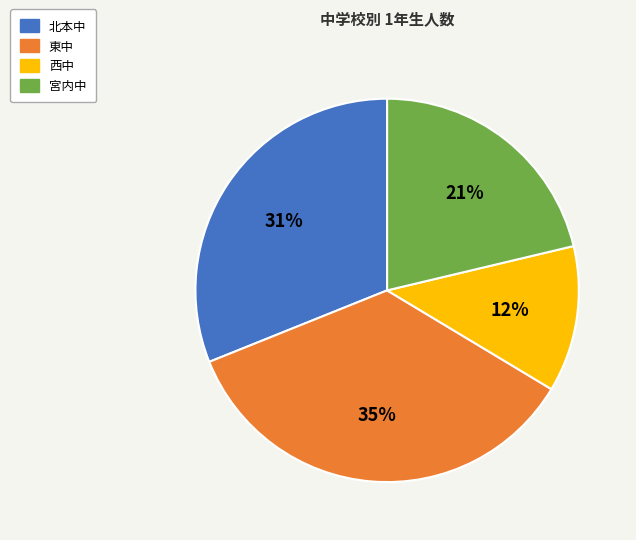

To the nearest percent, what is the difference between the largest and smallest slice percentages?

23%